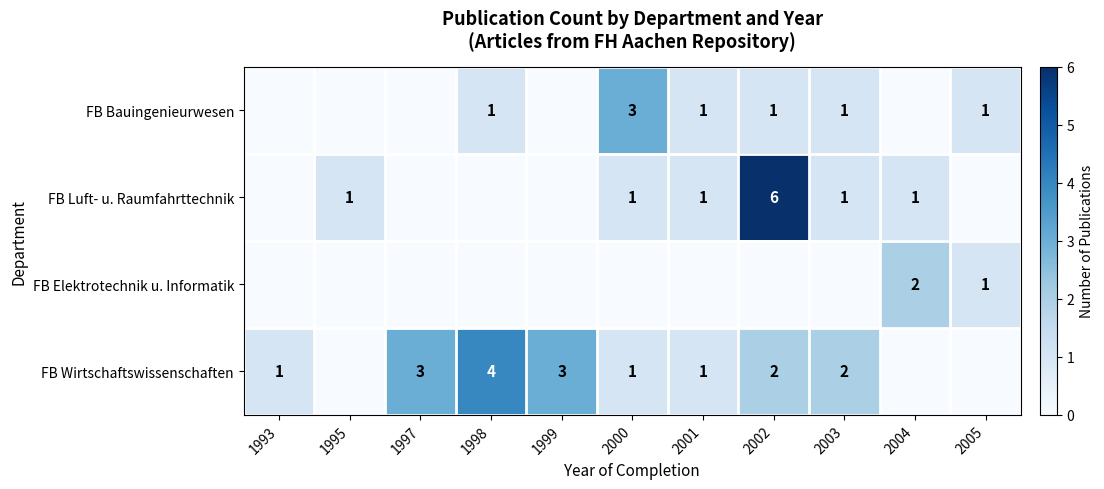

The value of FB Bauingenieurwesen at 2002 is 0. True or false?

False